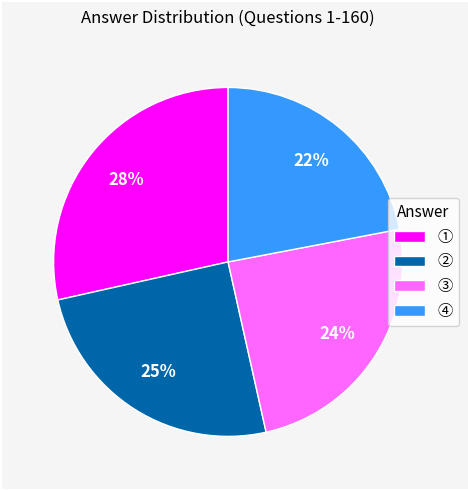

To the nearest percent, what is the difference between the ④ and ① slice percentages?

6%